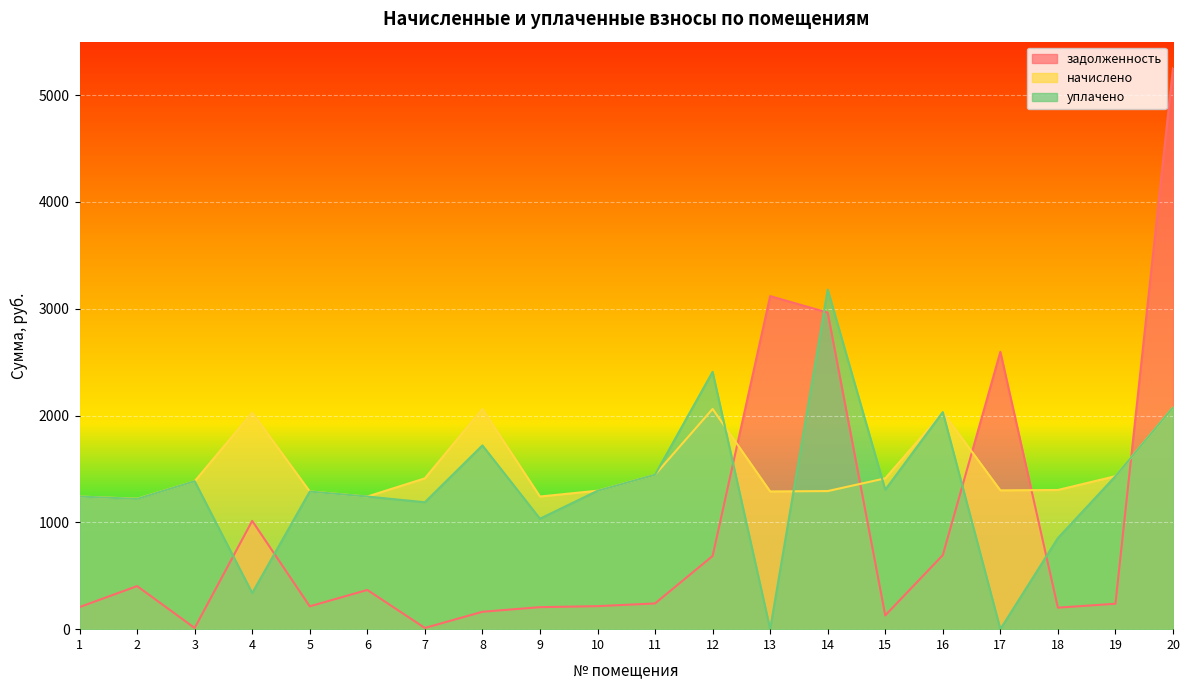

How many lines are shown in the chart?

3